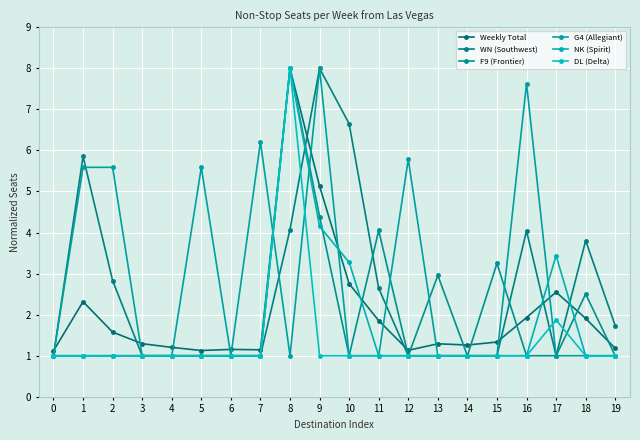

True or false: F9 (Frontier) and NK (Spirit) cross at least once.

True